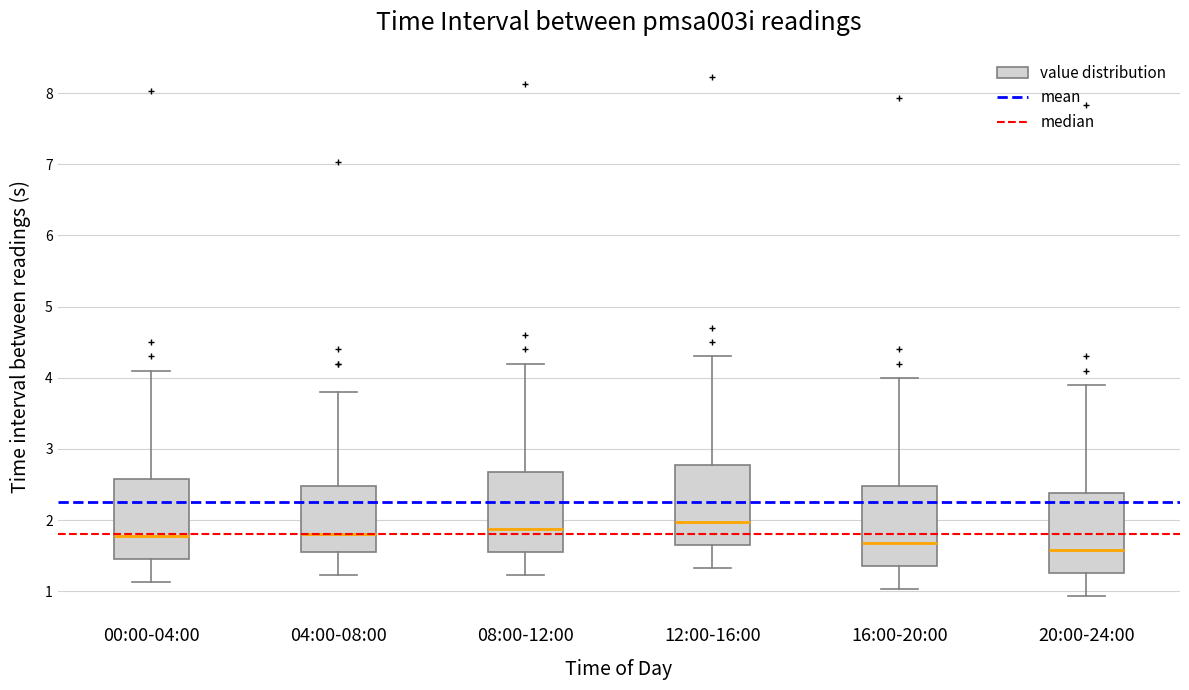

Reading left to right, transcribe this box plot: for each box, give where its median line is, the range the box spans, and where its two whiskers end, as read against the y-axis. The values are not printed on the chart, so give them approximately, as read against the axis.

00:00-04:00: median 1.8, box 1.5 to 2.6, whiskers 1.1 to 4.1
04:00-08:00: median 1.8, box 1.6 to 2.5, whiskers 1.2 to 3.8
08:00-12:00: median 1.9, box 1.6 to 2.7, whiskers 1.2 to 4.2
12:00-16:00: median 2.0, box 1.7 to 2.8, whiskers 1.3 to 4.3
16:00-20:00: median 1.7, box 1.4 to 2.5, whiskers 1.0 to 4.0
20:00-24:00: median 1.6, box 1.3 to 2.4, whiskers 0.9 to 3.9